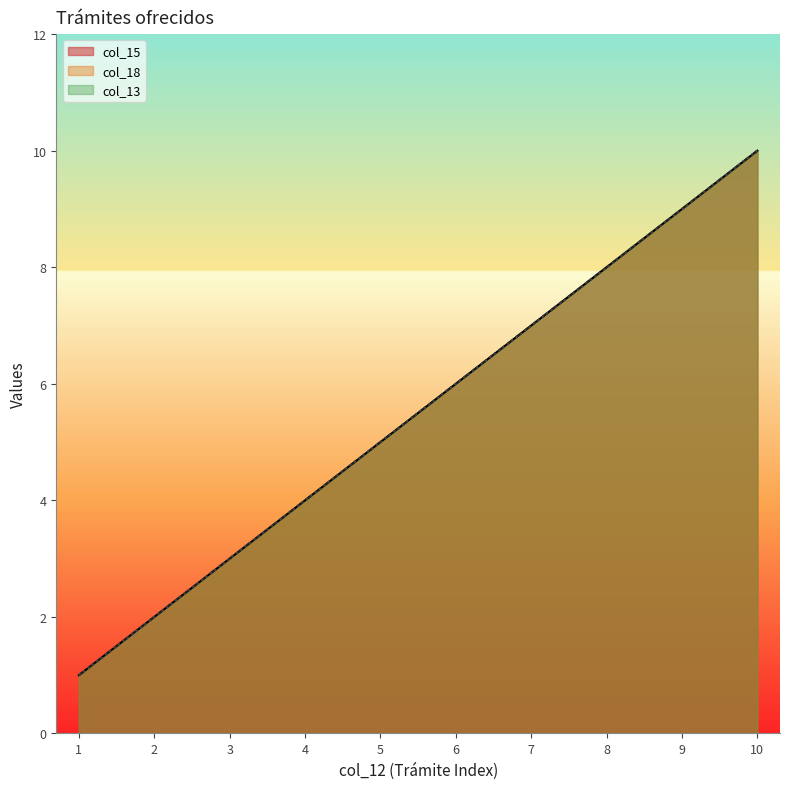

What is the sum of all col_18 values?

55